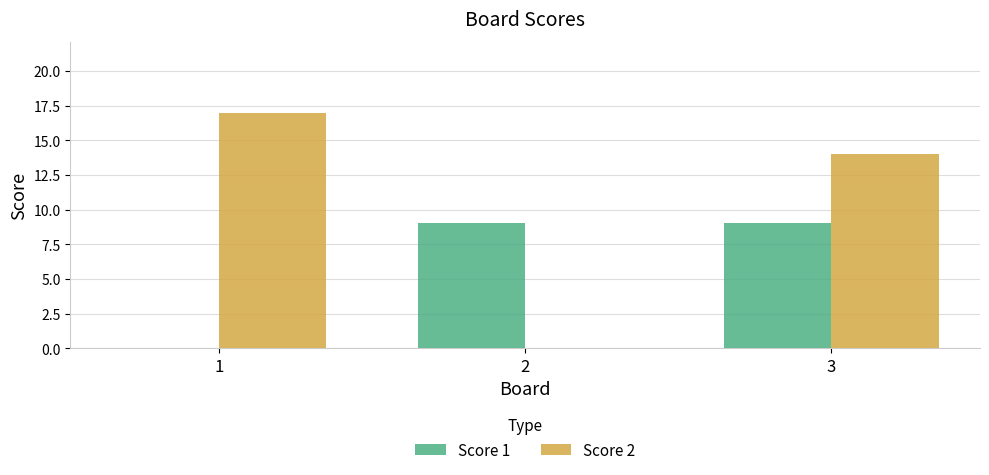

What is the greatest value displayed?

17